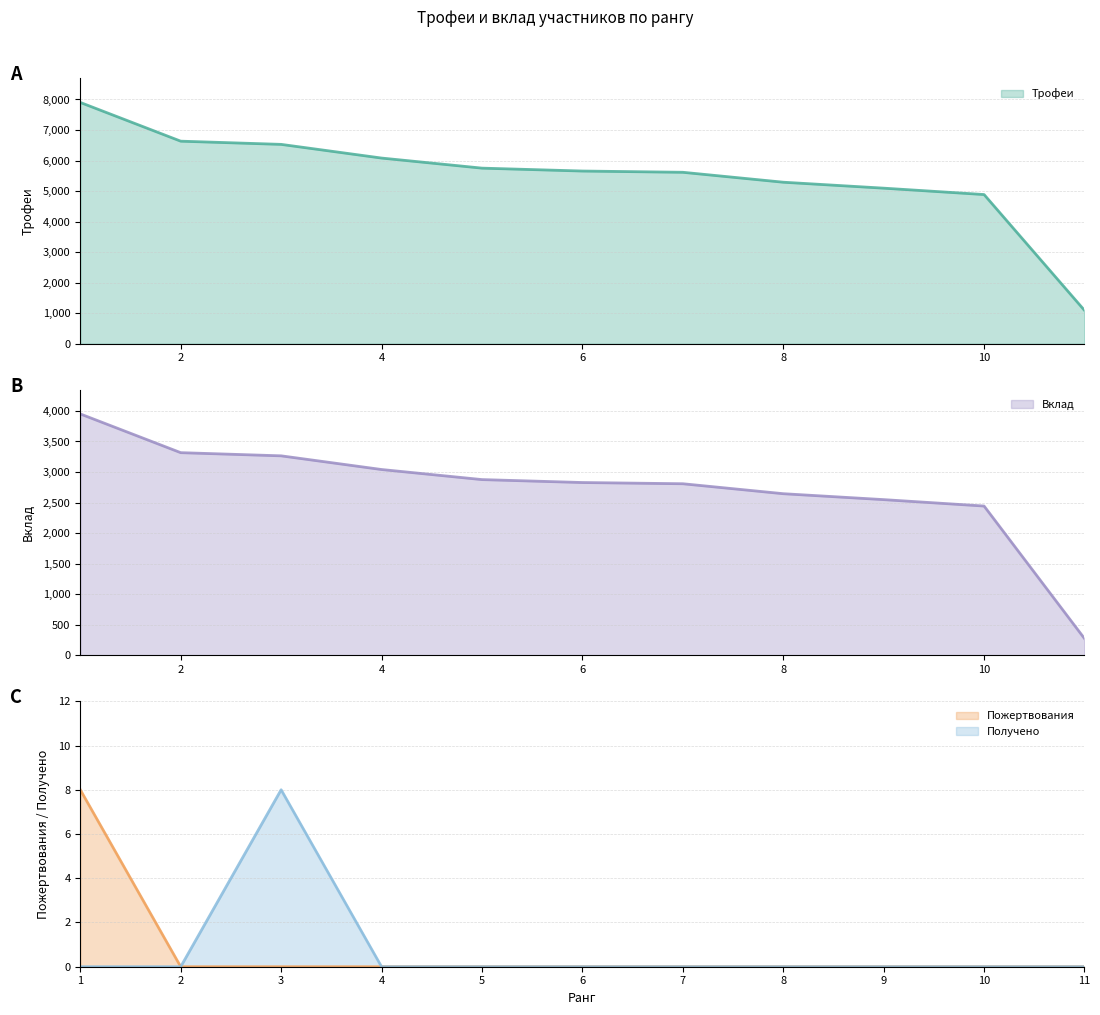

List the series in order of their peak value, lowest first.

Пожертвования, Получено, Вклад, Трофеи